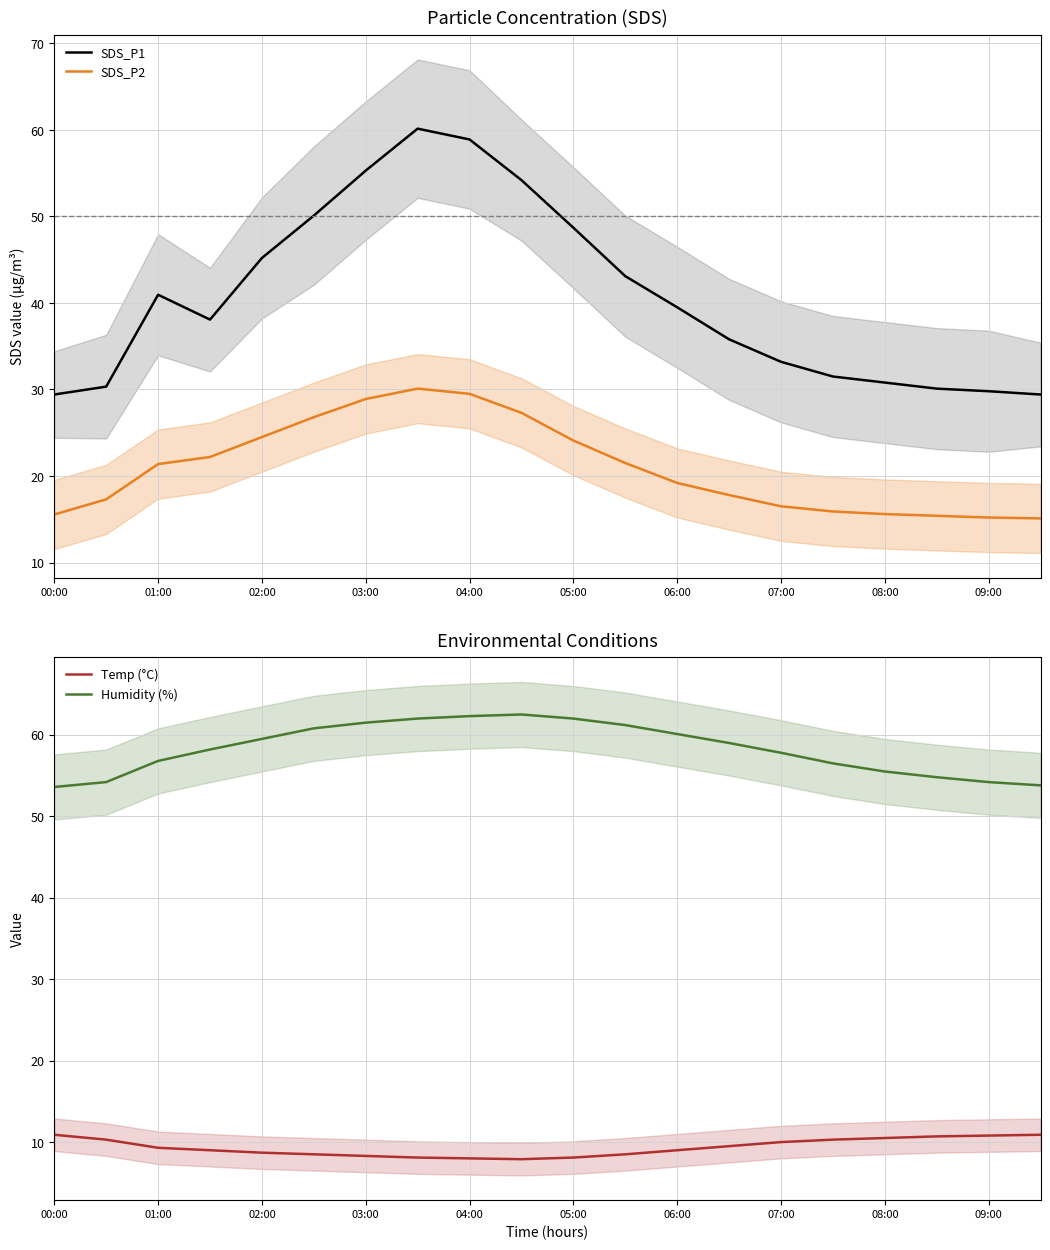

What is the difference between the maximum and second lowest values in the Temp (°C) series?

2.9